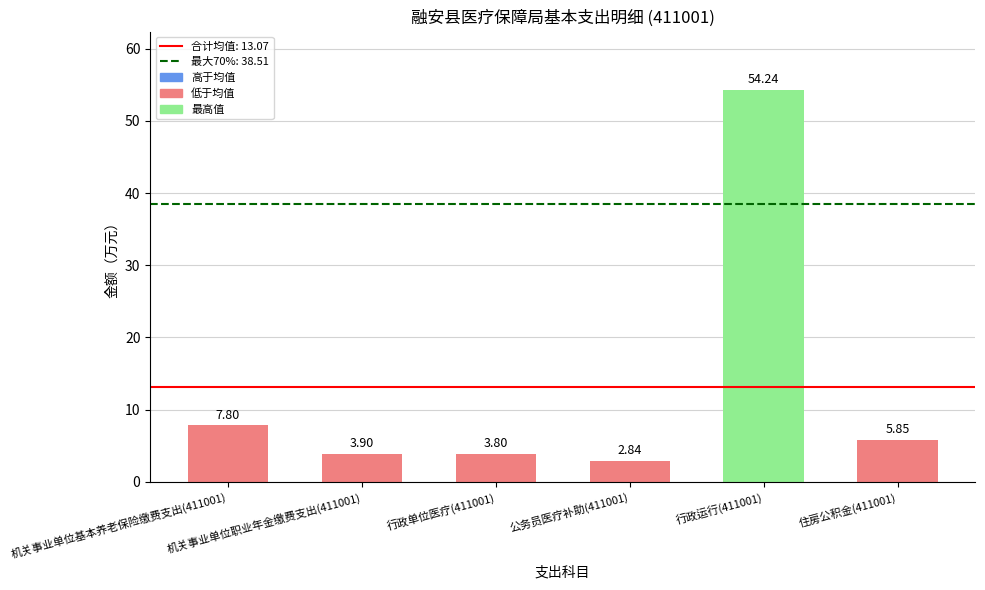

What is the label of the 6th bar from the left?

住房公积金(411001)